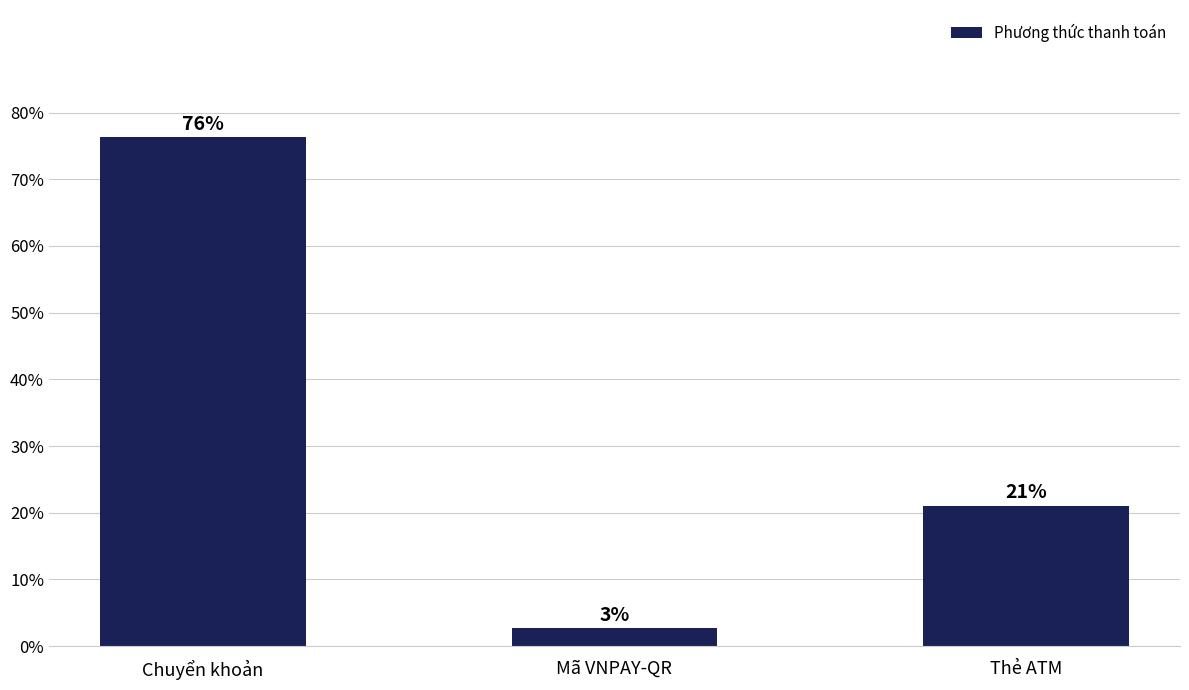

The value at Thẻ ATM is 34.2. True or false?

False